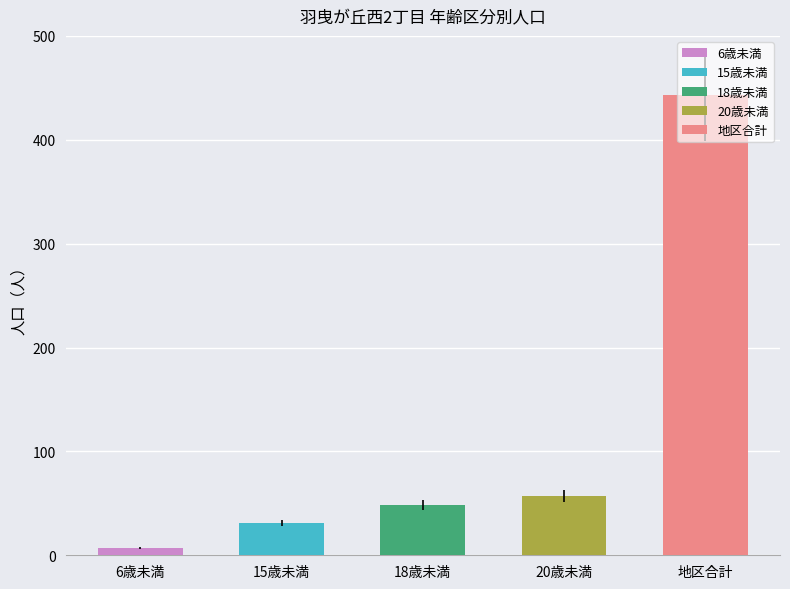

The 男 series shows 20 at 20歳未満. True or false?

False